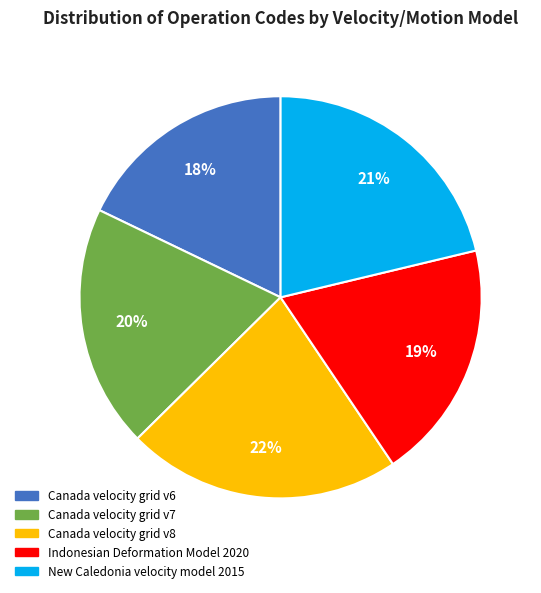

Approximately how many times larger is the value at Canada velocity grid v7 compared to Canada velocity grid v8?

0.9